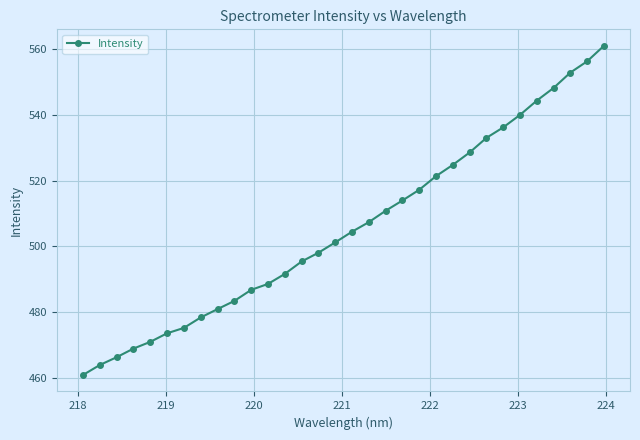

Reading left to right, what are all the values shown in this chart?

460.9	463.9	466.3	468.9	471.0	473.6	475.2	478.4	480.9	483.4	486.8	488.6	491.6	495.4	498.1	501.2	504.5	507.4	510.9	514.0	517.3	521.4	524.8	528.6	533.0	536.2	540.0	544.4	548.2	552.9	556.3	561.1